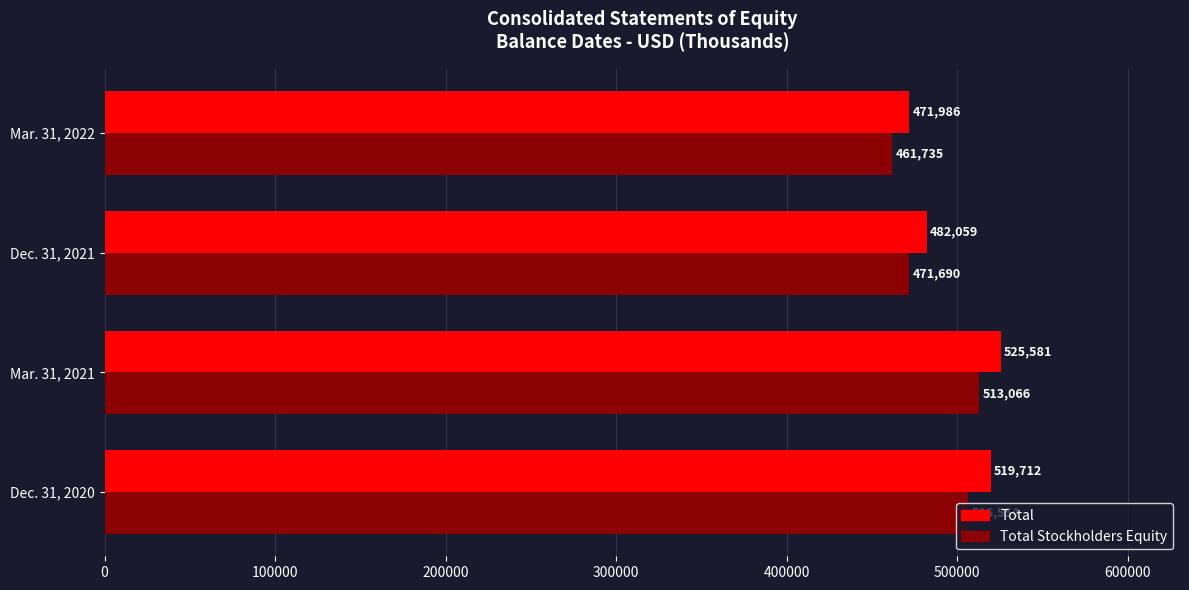

The value of Total at Mar. 31, 2022 is 471986. True or false?

True